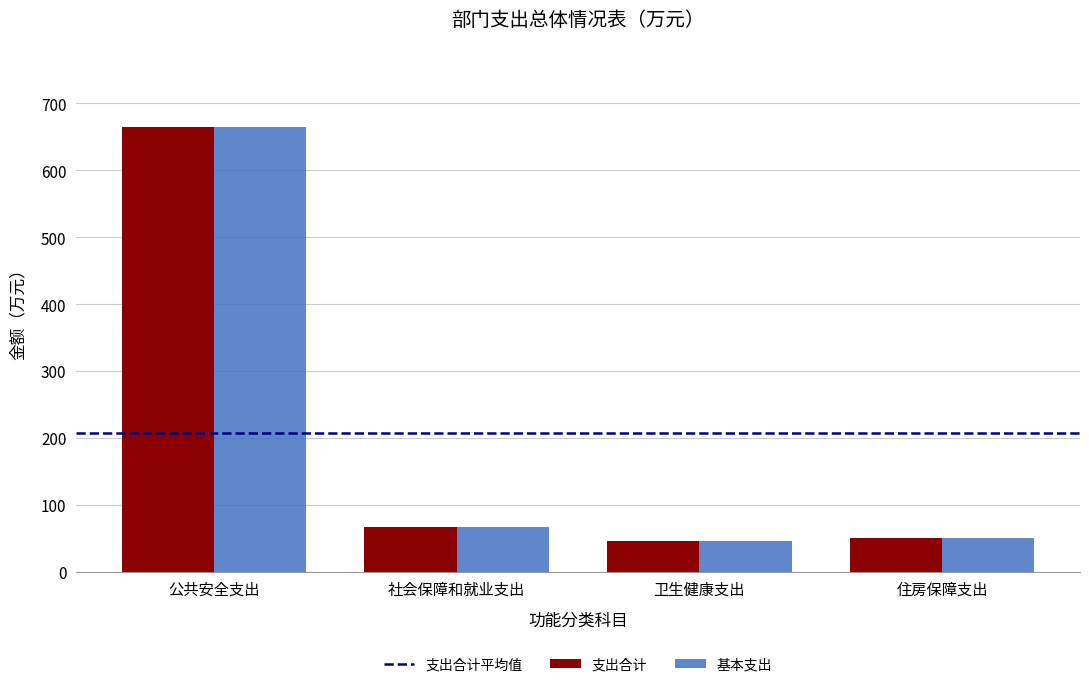

How many bars are there in total?

8